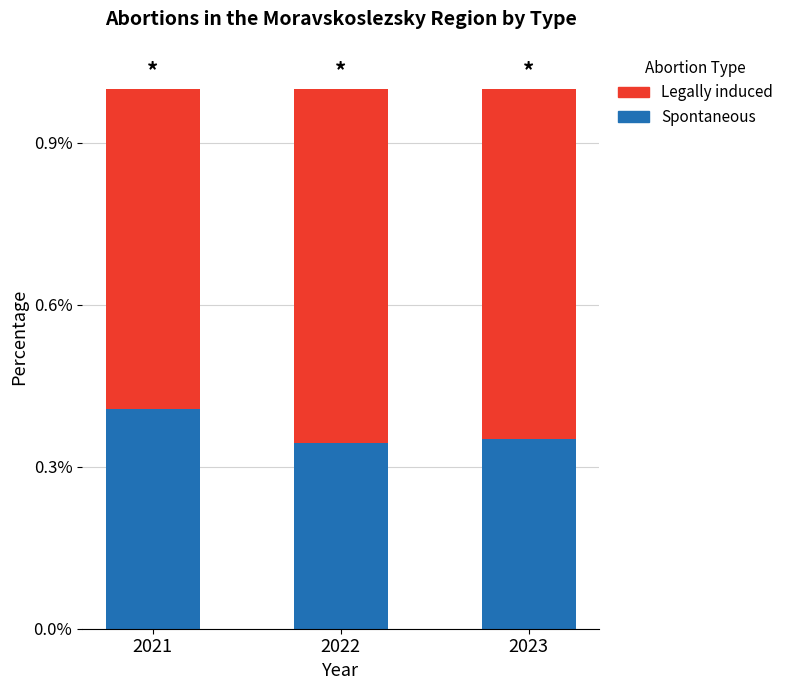

What is the total value across all series at 2023?

1.0